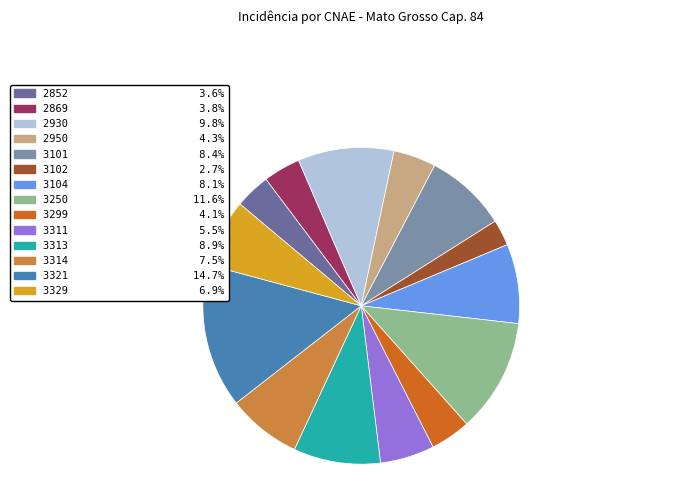

Is there any slice that represents more than half of the pie?

No